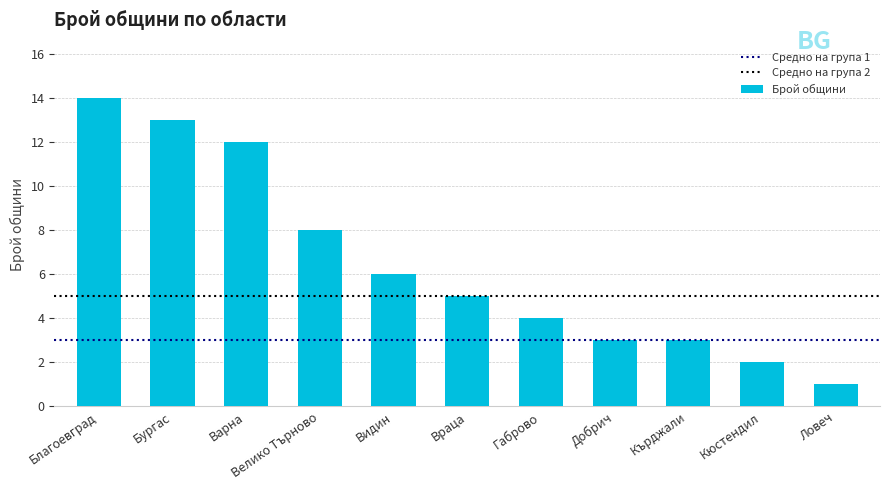

What position from the left is Кърджали?

9